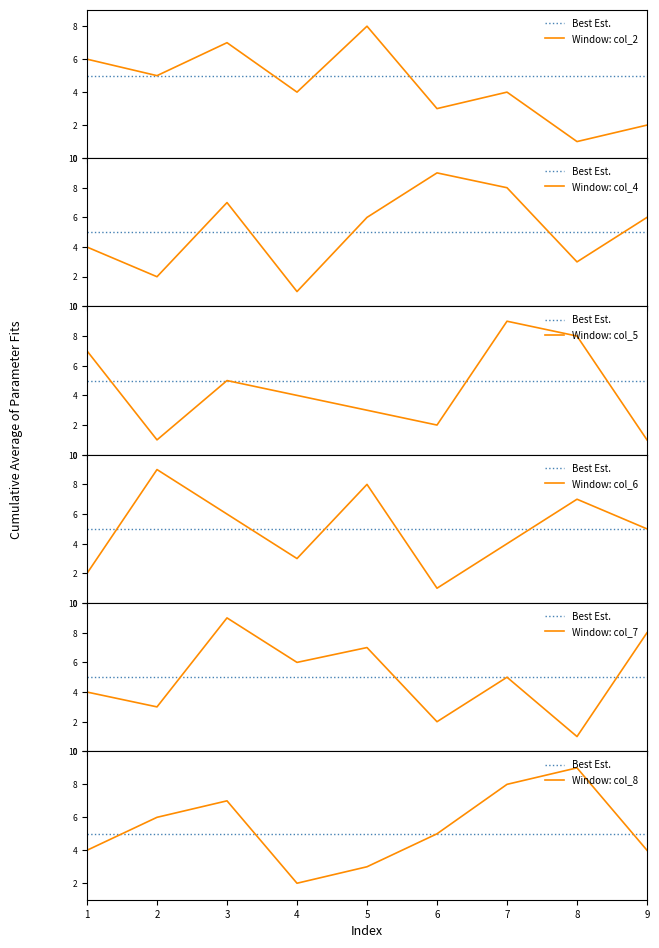

Which category has the lowest value in the col_8 series?

4